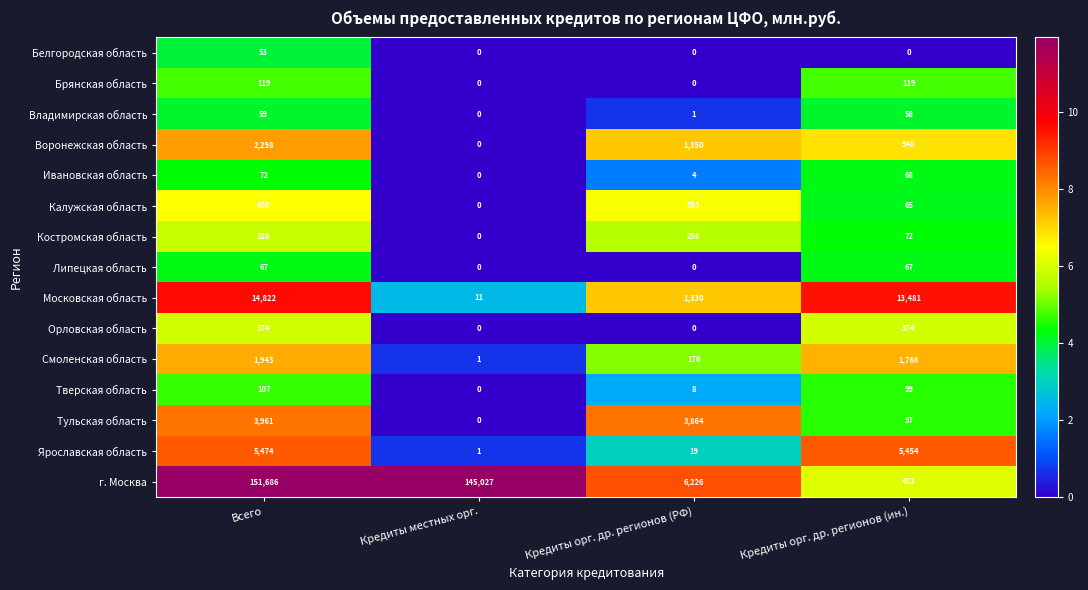

What is the sum of the Костромская область values at Всего and Кредиты местных орг.?

328